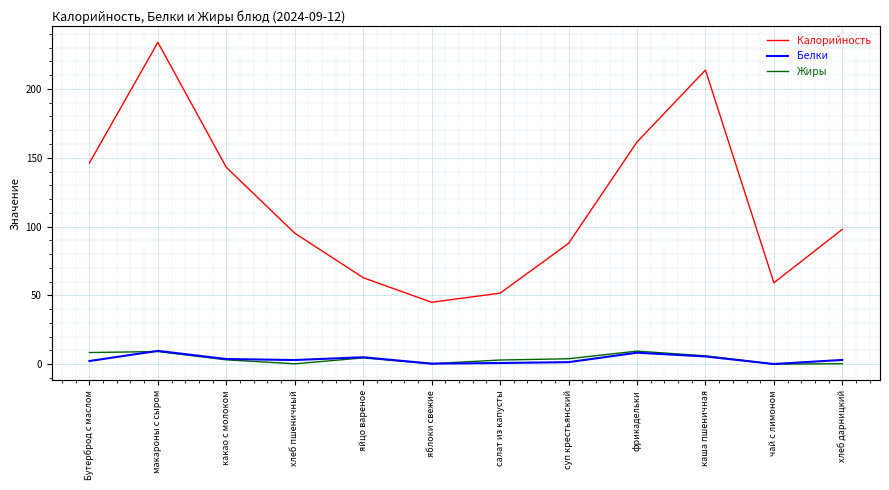

What is the label of the 12th point from the right?

Бутерброд с маслом